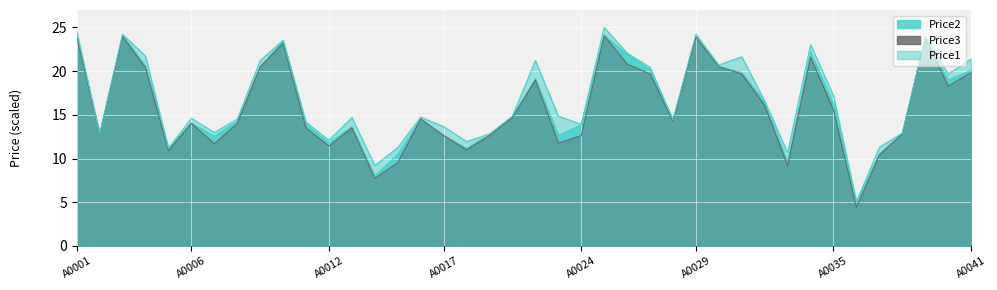

Where is Price1 nearest to the value 15?

A0023